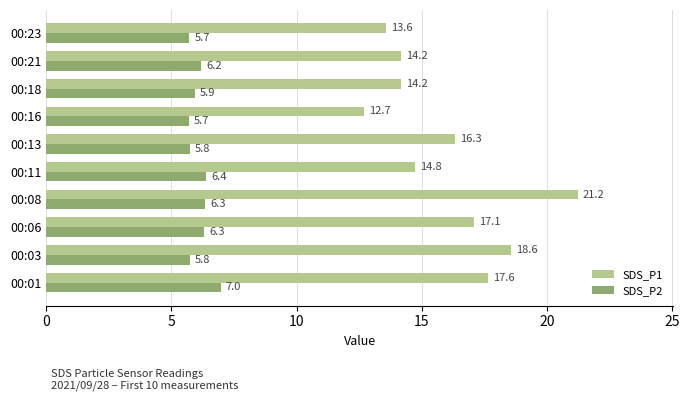

What is the difference between the second highest and minimum values in the SDS_P2 series?

0.7